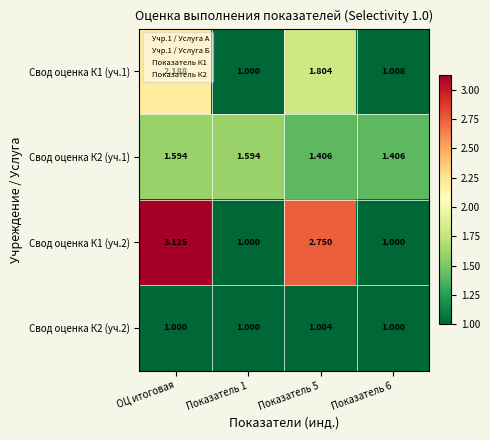

At which label does Свод оценка К1 (уч.2) first exceed 2?

ОЦ итоговая